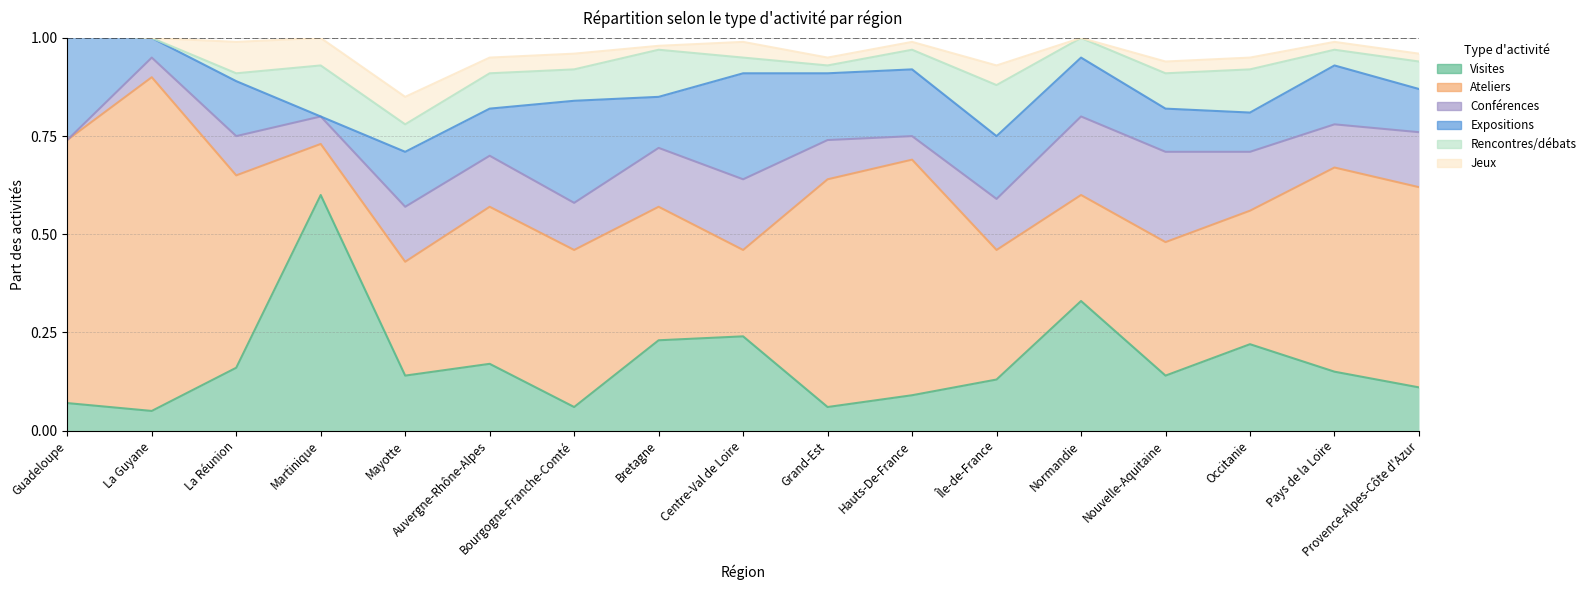

Reading left to right, transcribe all the data shown in this chart.

Visites: Guadeloupe=0.1	La Guyane=0.1	La Réunion=0.2	Martinique=0.6	Mayotte=0.1	Auvergne-Rhône-Alpes=0.2	Bourgogne-Franche-Comté=0.1	Bretagne=0.2	Centre-Val de Loire=0.2	Grand-Est=0.1	Hauts-De-France=0.1	Île-de-France=0.1	Normandie=0.3	Nouvelle-Aquitaine=0.1	Occitanie=0.2	Pays de la Loire=0.1	Provence-Alpes-Côte d'Azur=0.1
Ateliers: Guadeloupe=0.7	La Guyane=0.8	La Réunion=0.5	Martinique=0.1	Mayotte=0.3	Auvergne-Rhône-Alpes=0.4	Bourgogne-Franche-Comté=0.4	Bretagne=0.3	Centre-Val de Loire=0.2	Grand-Est=0.6	Hauts-De-France=0.6	Île-de-France=0.3	Normandie=0.3	Nouvelle-Aquitaine=0.3	Occitanie=0.3	Pays de la Loire=0.5	Provence-Alpes-Côte d'Azur=0.5
Conférences: Guadeloupe=0.0	La Guyane=0.1	La Réunion=0.1	Martinique=0.1	Mayotte=0.1	Auvergne-Rhône-Alpes=0.1	Bourgogne-Franche-Comté=0.1	Bretagne=0.1	Centre-Val de Loire=0.2	Grand-Est=0.1	Hauts-De-France=0.1	Île-de-France=0.1	Normandie=0.2	Nouvelle-Aquitaine=0.2	Occitanie=0.1	Pays de la Loire=0.1	Provence-Alpes-Côte d'Azur=0.1
Expositions: Guadeloupe=0.3	La Guyane=0.1	La Réunion=0.1	Martinique=0.0	Mayotte=0.1	Auvergne-Rhône-Alpes=0.1	Bourgogne-Franche-Comté=0.3	Bretagne=0.1	Centre-Val de Loire=0.3	Grand-Est=0.2	Hauts-De-France=0.2	Île-de-France=0.2	Normandie=0.1	Nouvelle-Aquitaine=0.1	Occitanie=0.1	Pays de la Loire=0.1	Provence-Alpes-Côte d'Azur=0.1
Rencontres/débats: Guadeloupe=0.0	La Guyane=0.0	La Réunion=0.0	Martinique=0.1	Mayotte=0.1	Auvergne-Rhône-Alpes=0.1	Bourgogne-Franche-Comté=0.1	Bretagne=0.1	Centre-Val de Loire=0.0	Grand-Est=0.0	Hauts-De-France=0.1	Île-de-France=0.1	Normandie=0.1	Nouvelle-Aquitaine=0.1	Occitanie=0.1	Pays de la Loire=0.0	Provence-Alpes-Côte d'Azur=0.1
Jeux: Guadeloupe=0.0	La Guyane=0.0	La Réunion=0.1	Martinique=0.1	Mayotte=0.1	Auvergne-Rhône-Alpes=0.0	Bourgogne-Franche-Comté=0.0	Bretagne=0.0	Centre-Val de Loire=0.0	Grand-Est=0.0	Hauts-De-France=0.0	Île-de-France=0.1	Normandie=0.0	Nouvelle-Aquitaine=0.0	Occitanie=0.0	Pays de la Loire=0.0	Provence-Alpes-Côte d'Azur=0.0